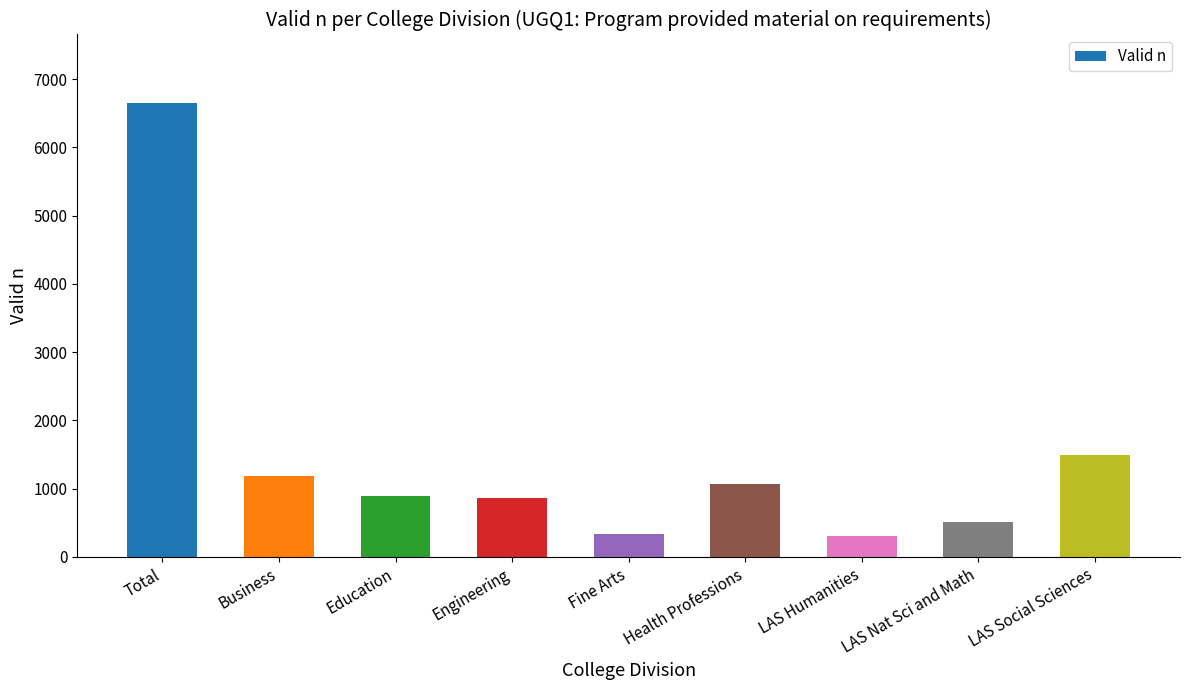

What is the minimum value shown in the chart?

305